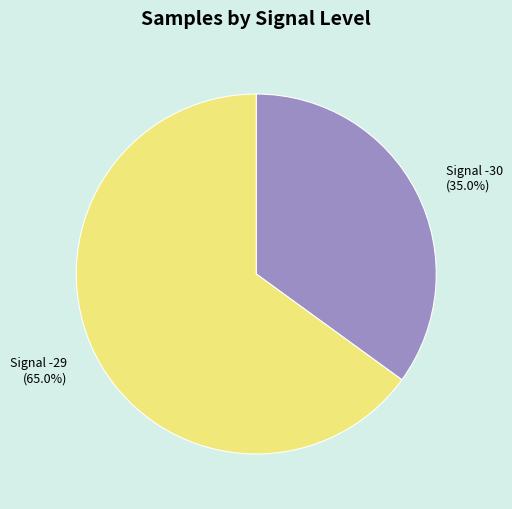

What percentage is the Signal -29 slice, to the nearest percent?

65%